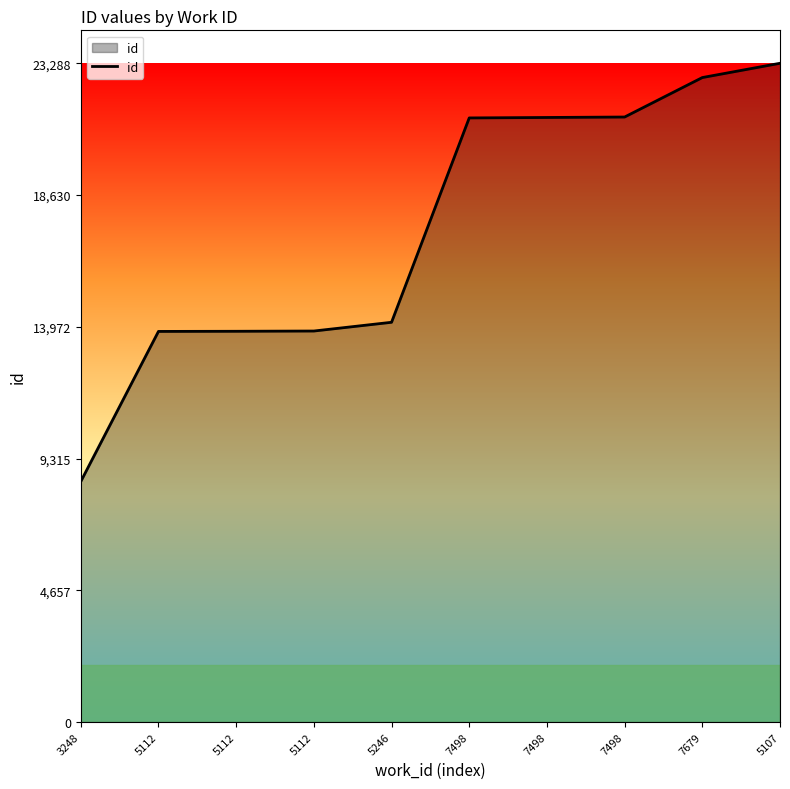

Does the chart display data point markers on the line(s)?

No